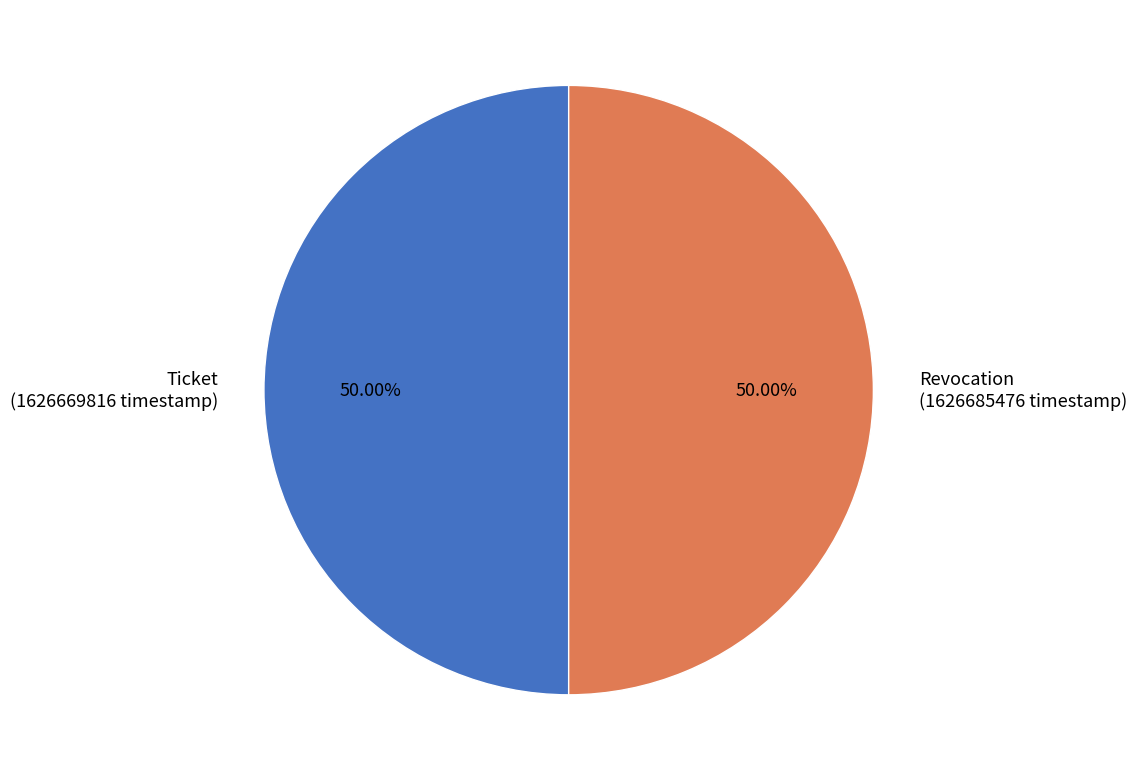

The Ticket slice represents 58% of the pie. True or false?

False